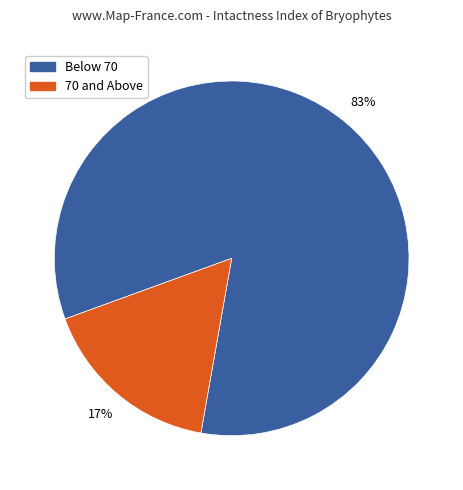

To the nearest percent, what is the average slice percentage?

50%